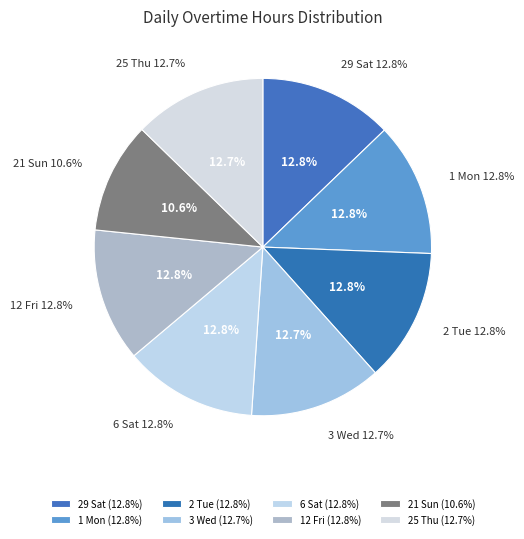

What portion of the pie excludes 25 Thu?

87.3%